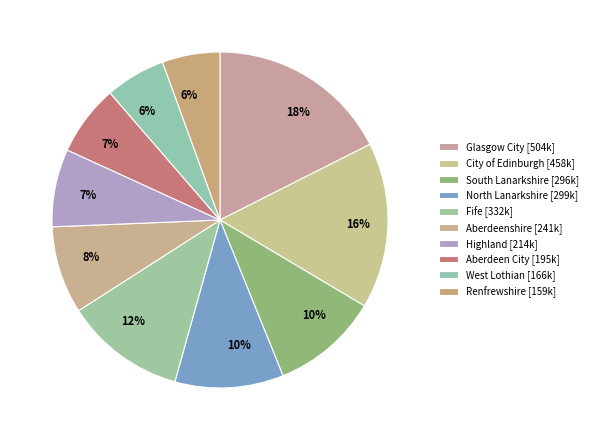

The City of Edinburgh slice represents 16% of the pie. True or false?

True